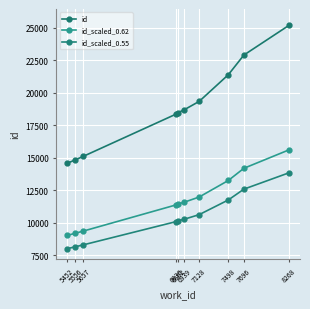

True or false: id_scaled_0.55 and id_scaled_0.62 intersect in this chart.

False